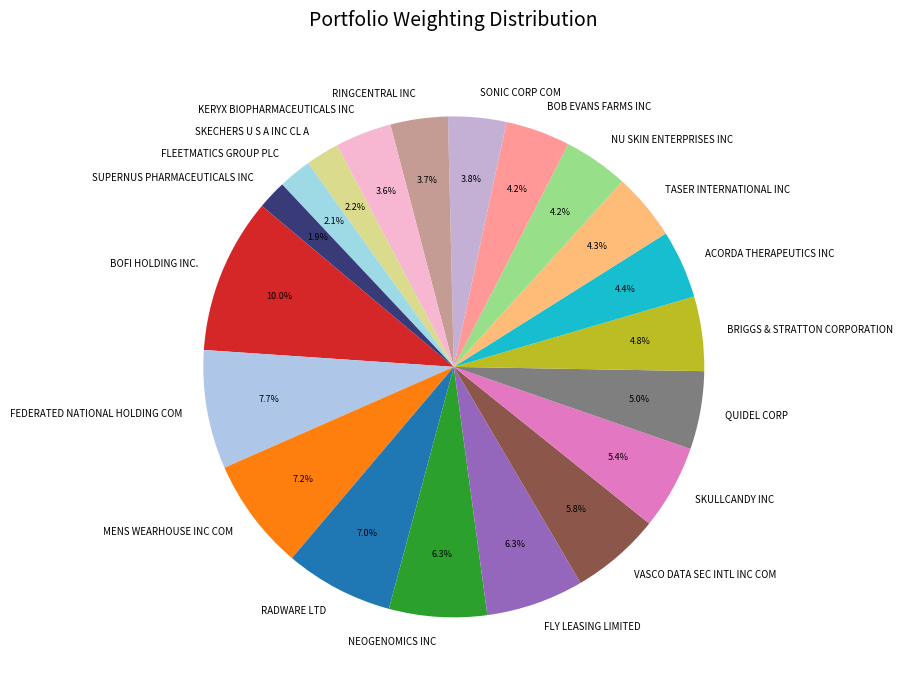

Is there any slice that represents more than half of the pie?

No